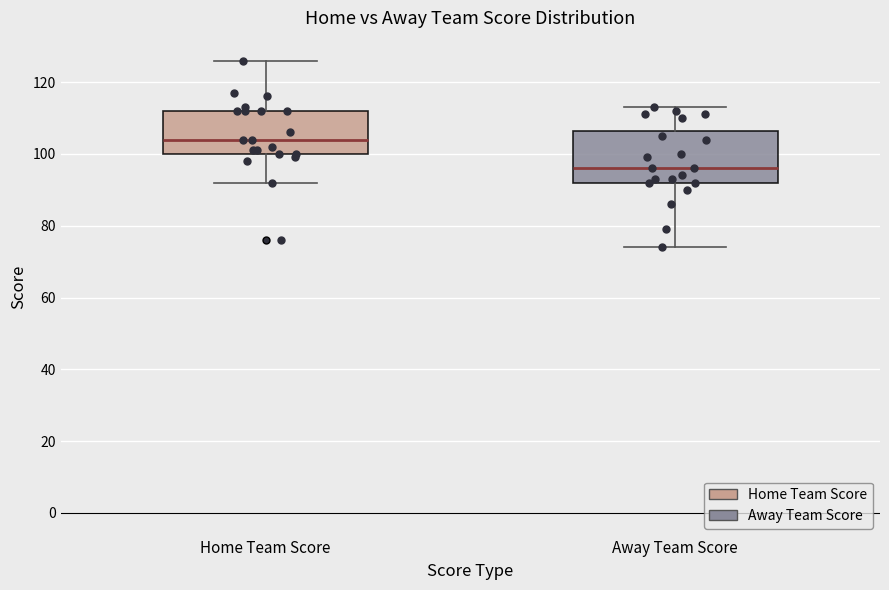

Reading left to right, transcribe this box plot: for each box, give where its median line is, the range the box spans, and where its two whiskers end, as read against the y-axis. The values are not printed on the chart, so give them approximately, as read against the axis.

Home Team Score: median 104, box 100 to 112, whiskers 92 to 126
Away Team Score: median 96, box 92 to 106, whiskers 74 to 114